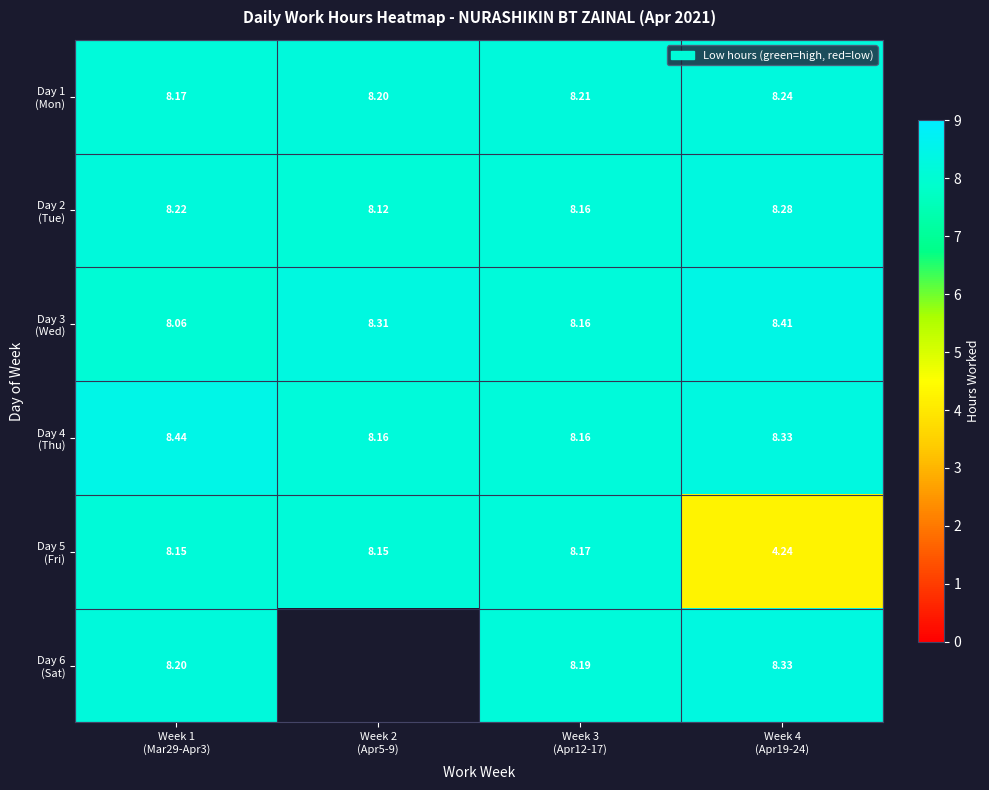

What is the maximum value shown in the chart?

8.4